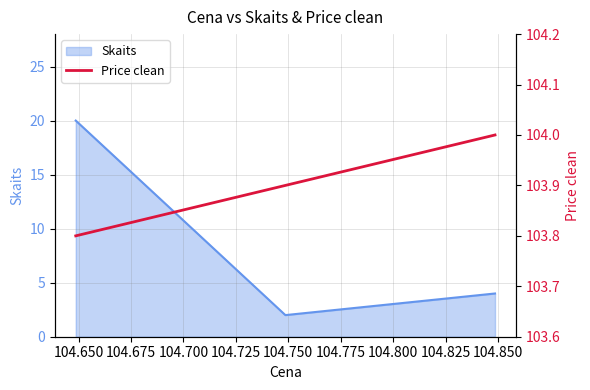

What is the maximum value for Skaits?

20